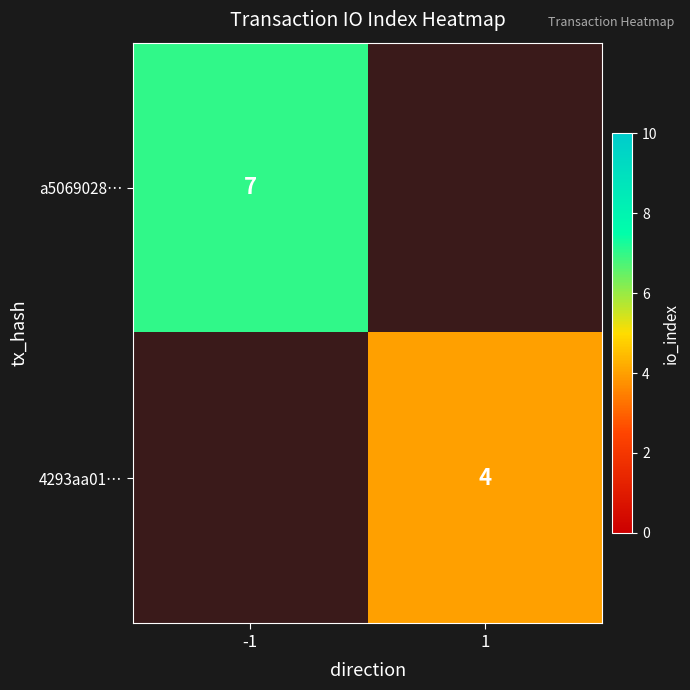

Is it true that 4293aa01… equals 6 at 1?

False